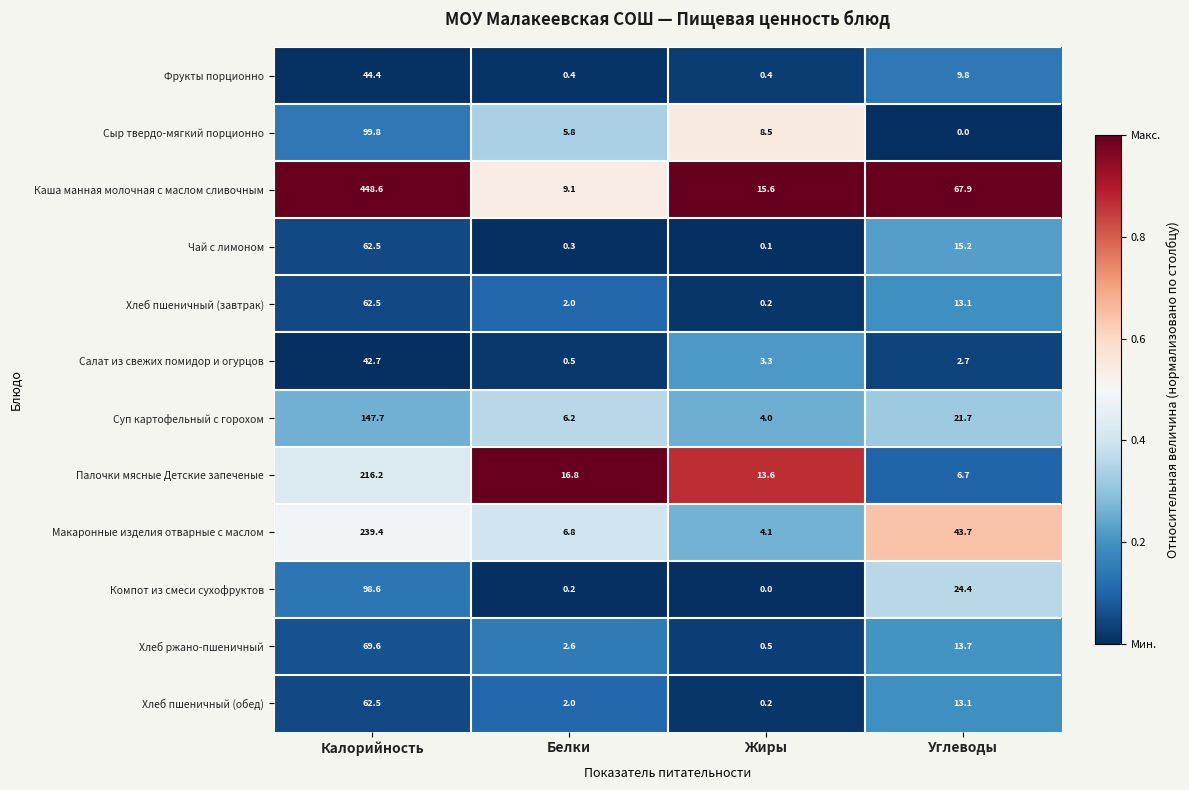

Which series has the largest total across all categories?

Каша манная молочная с маслом сливочным